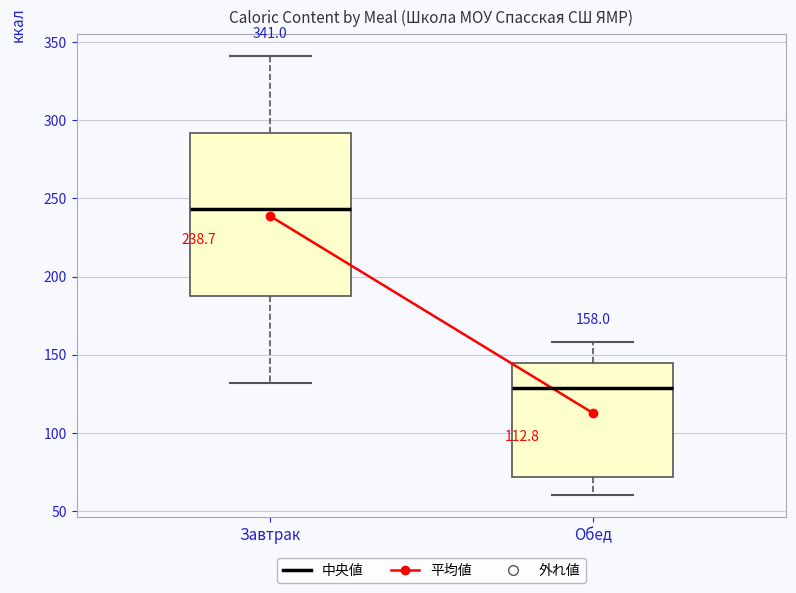

Comparing the boxes themselves (not the whiskers), which one is the tallest?

Завтрак